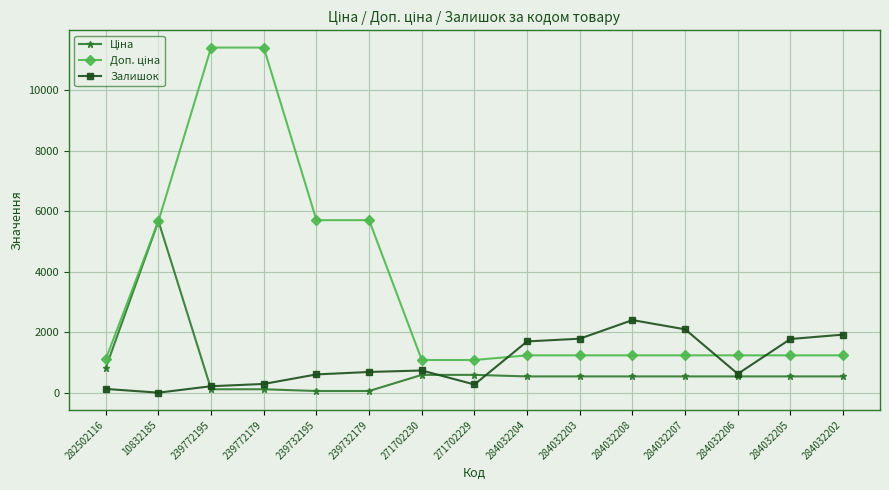

Rank the categories by Залишок value from highest to lowest.

284032208, 284032207, 284032202, 284032203, 284032205, 284032204, 271702230, 239732179, 284032206, 239732195, 239772179, 271702229, 239772195, 282502116, 10832185